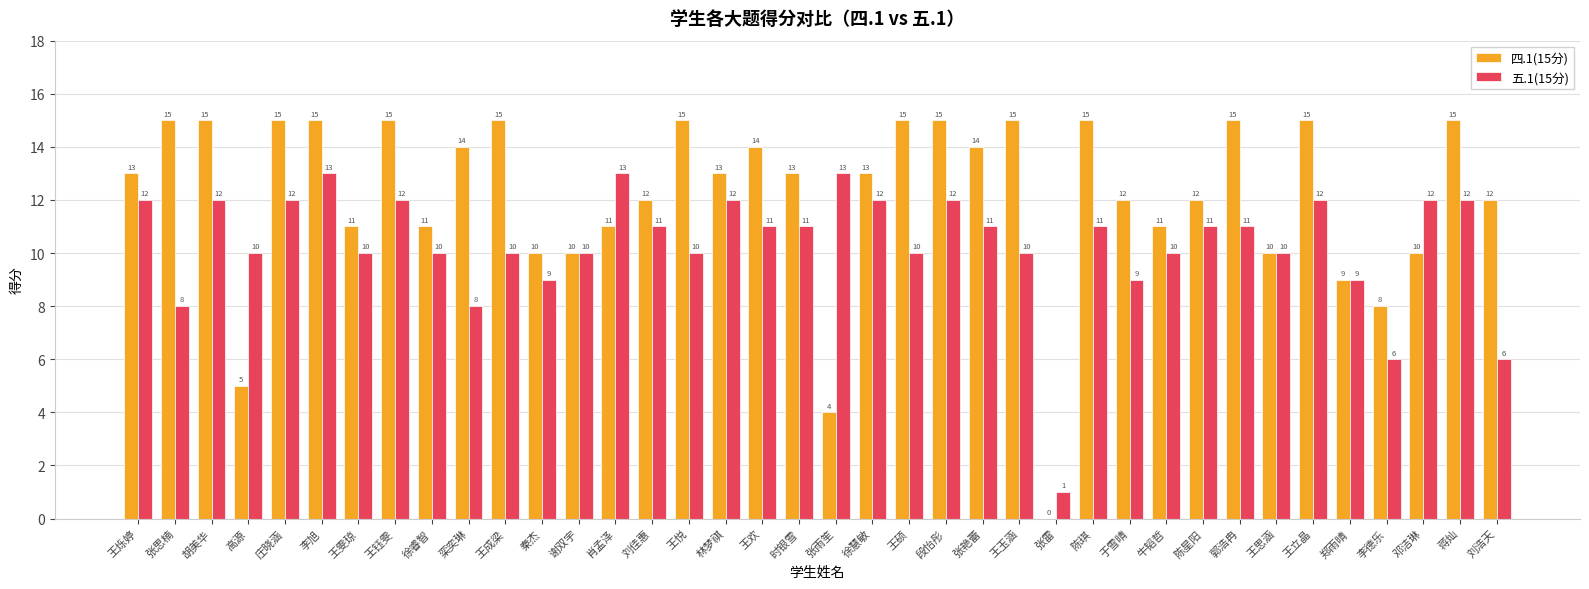

What is the greatest value displayed?

15